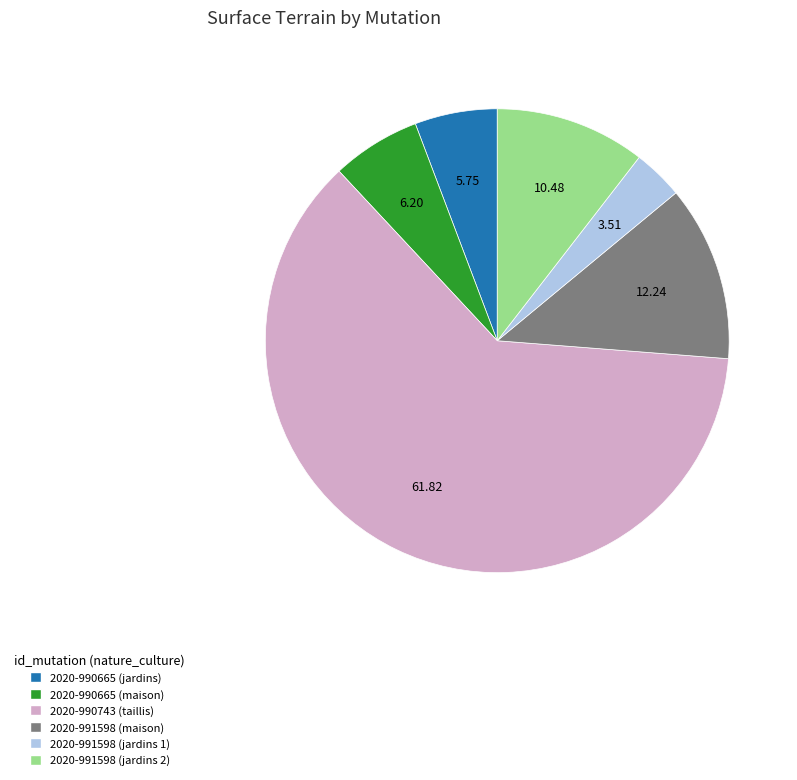

What is the smallest slice in the pie chart?

2020-991598 (jardins 1)